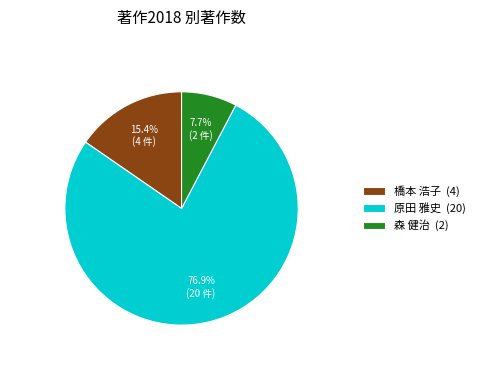

To the nearest percent, what is the difference between the largest and smallest slice percentages?

69%